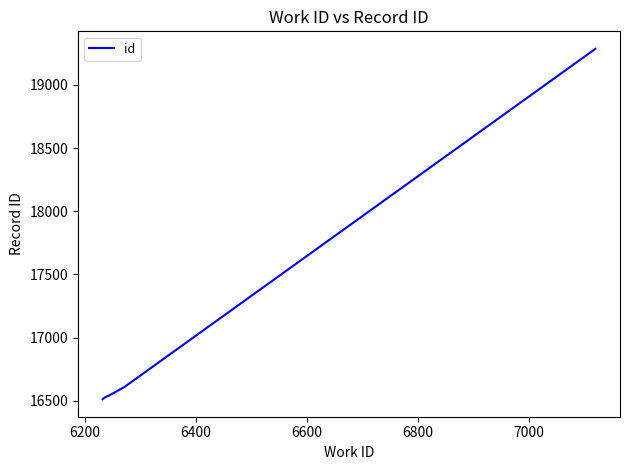

What is the label of the 6th point from the left?

7000